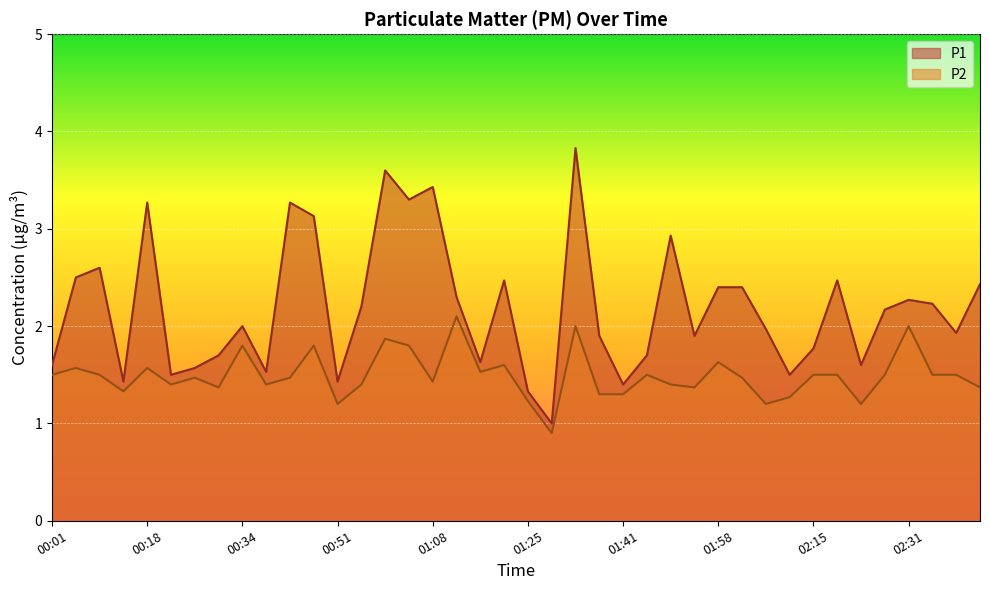

Reading right to left, what are all the values shown in this chart?

P1: 2.4	1.9	2.2	2.3	2.2	1.6	2.5	1.8	1.5	2.0	2.4	2.4	1.9	2.9	1.7	1.4	1.9	3.8	1.0	1.3	2.5	1.6	2.3	3.4	3.3	3.6	2.2	1.4	3.1	3.3	1.5	2.0	1.7	1.6	1.5	3.3	1.4	2.6	2.5	1.6
P2: 1.4	1.5	1.5	2.0	1.5	1.2	1.5	1.5	1.3	1.2	1.5	1.6	1.4	1.4	1.5	1.3	1.3	2.0	0.9	1.2	1.6	1.5	2.1	1.4	1.8	1.9	1.4	1.2	1.8	1.5	1.4	1.8	1.4	1.5	1.4	1.6	1.3	1.5	1.6	1.5